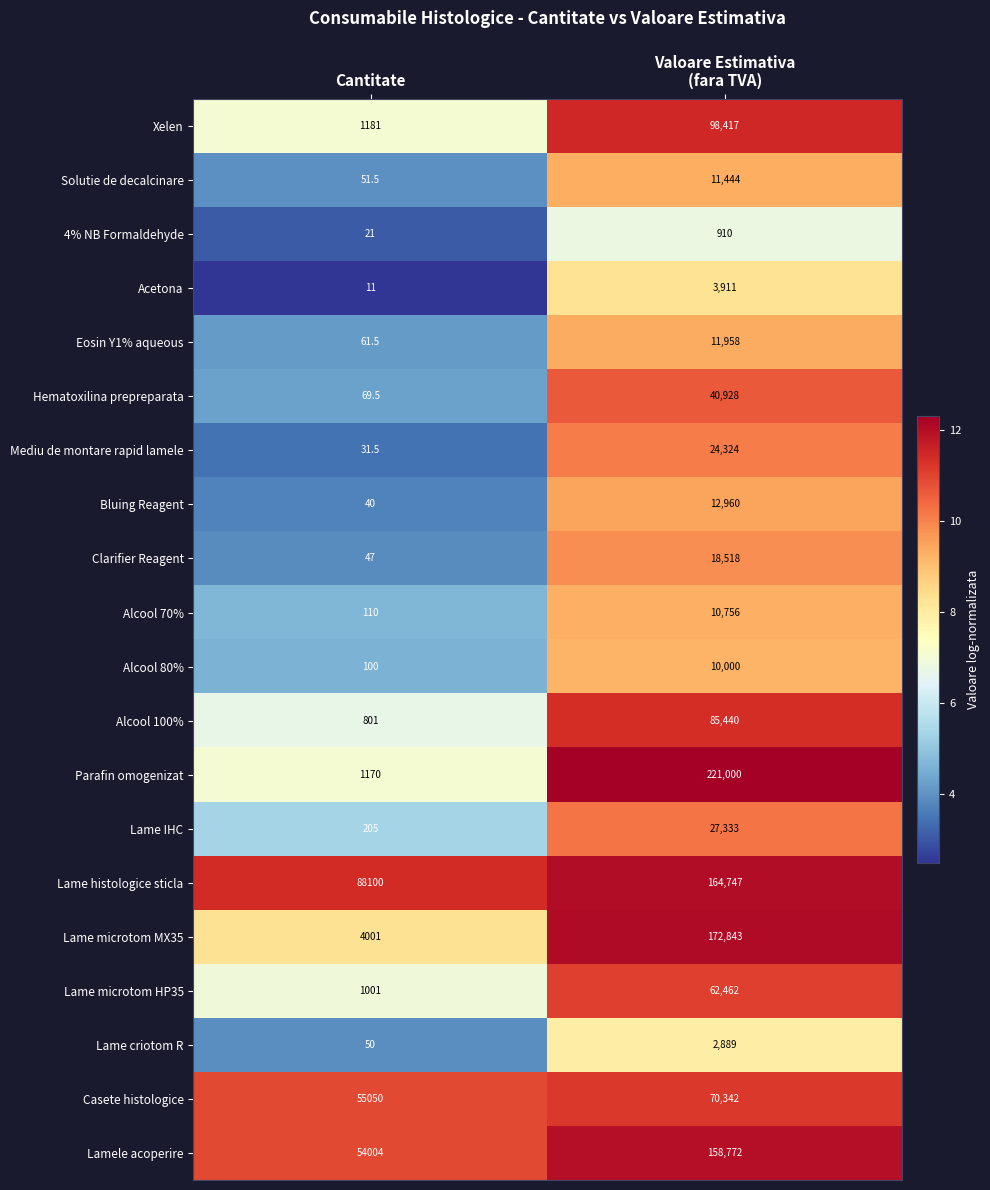

Which series has the largest total across all categories?

Lame histologice sticla